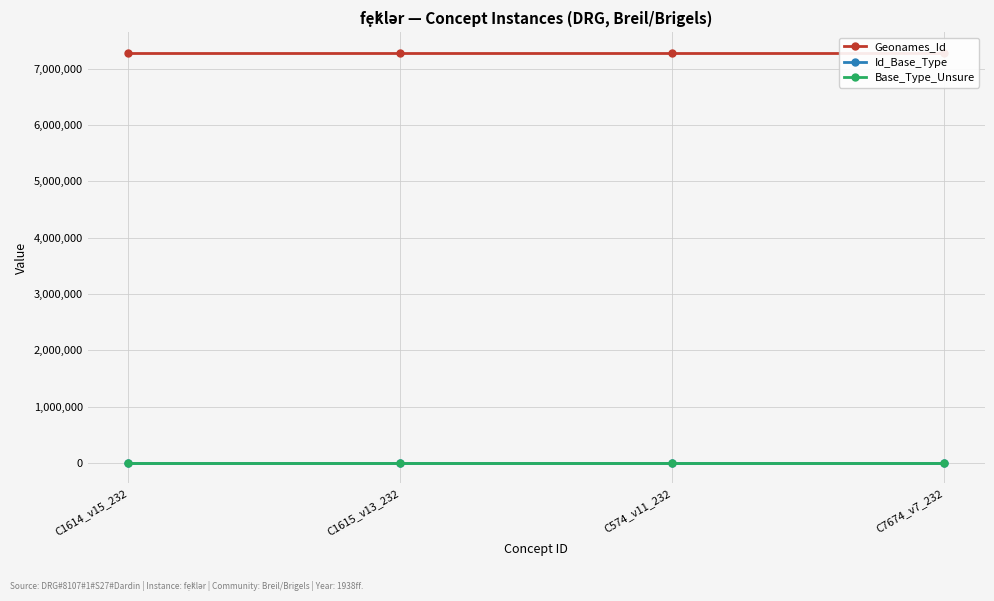

Rank the categories by Base_Type_Unsure value from highest to lowest.

C1614_v15_232, C1615_v13_232, C574_v11_232, C7674_v7_232